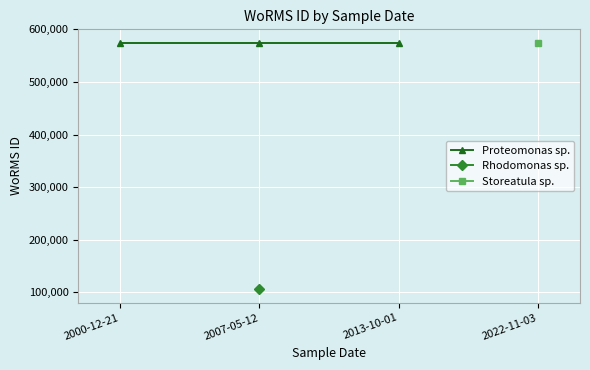

What is the label of the 3rd point from the left?

2013-10-01